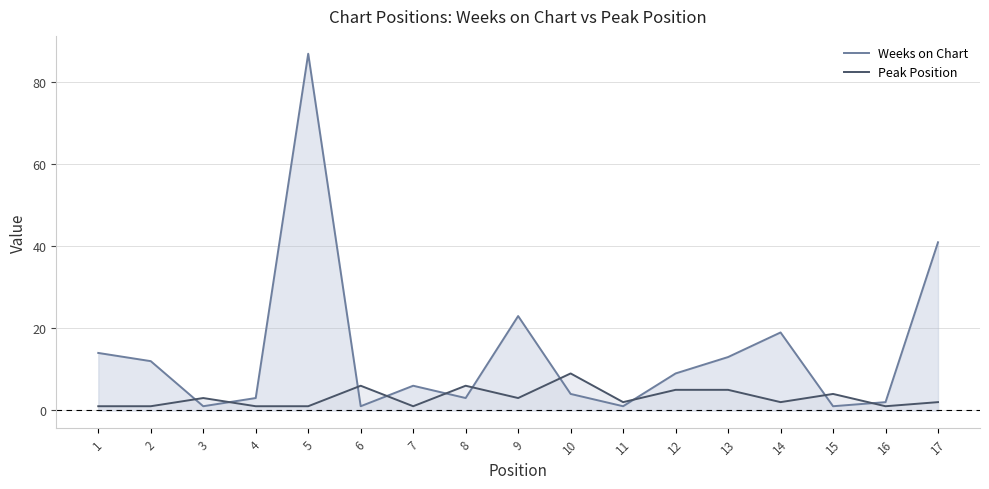

Reading left to right, transcribe all the data shown in this chart.

Weeks on Chart: 14	12	1	3	87	1	6	3	23	4	1	9	13	19	1	2	41
Peak Position: 1	1	3	1	1	6	1	6	3	9	2	5	5	2	4	1	2